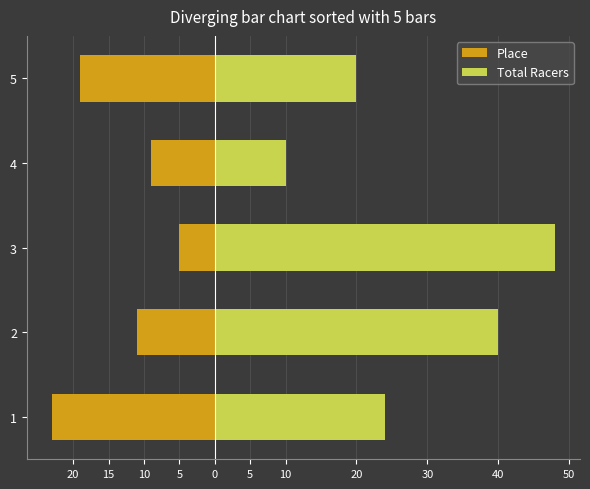

What is the difference between the maximum and minimum values in the Place series?

18